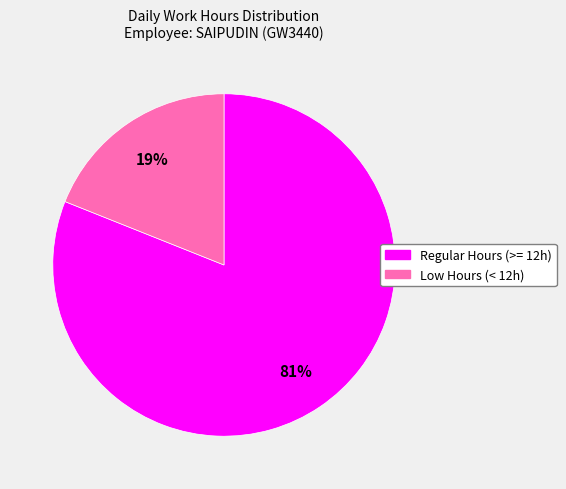

Does any single category account for the majority?

Yes